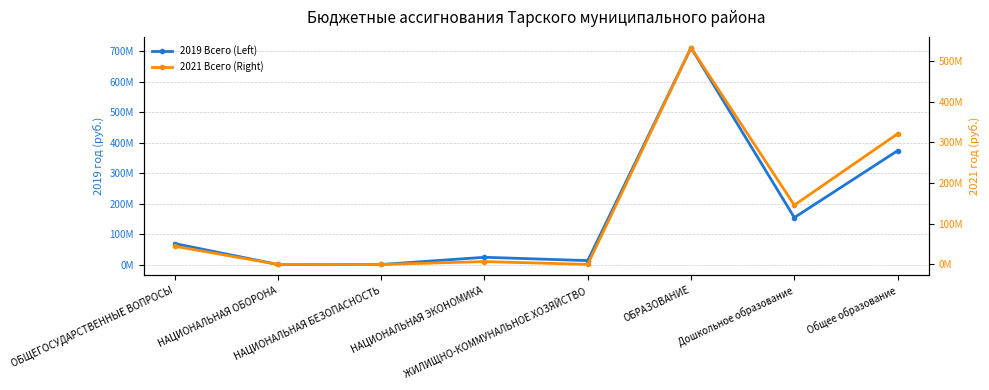

What is the label of the 2nd point from the left?

НАЦИОНАЛЬНАЯ ОБОРОНА